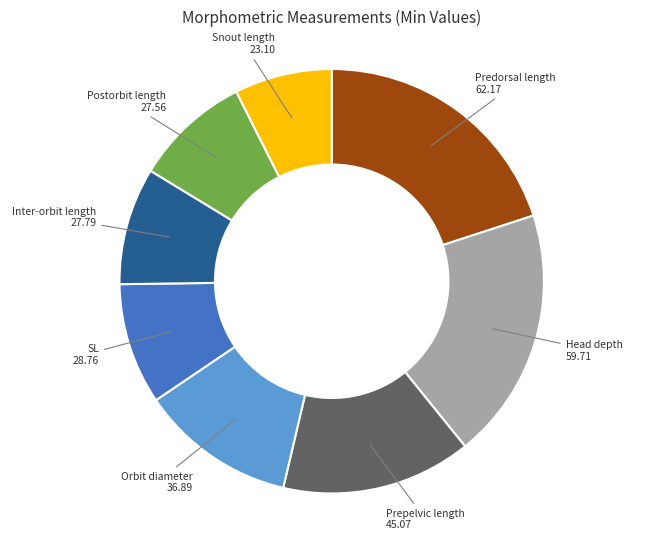

Does any single category account for the majority?

No